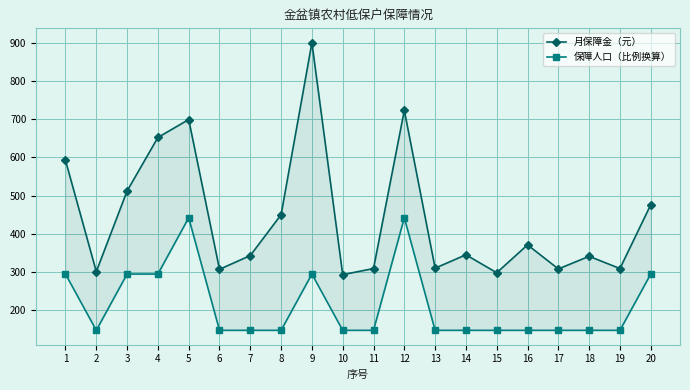

Which has a higher value, 16 or 5?

5